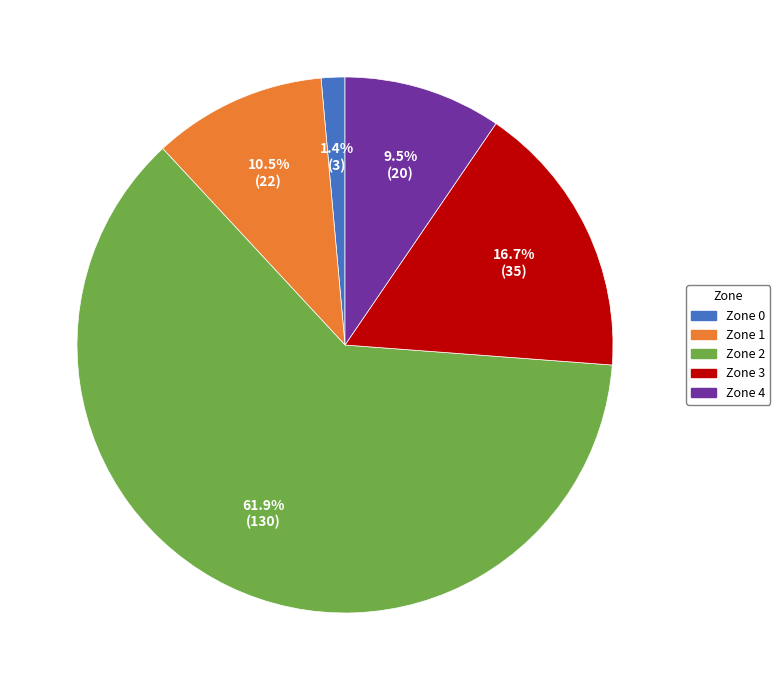

Which category has the smallest portion of the pie?

Zone 0